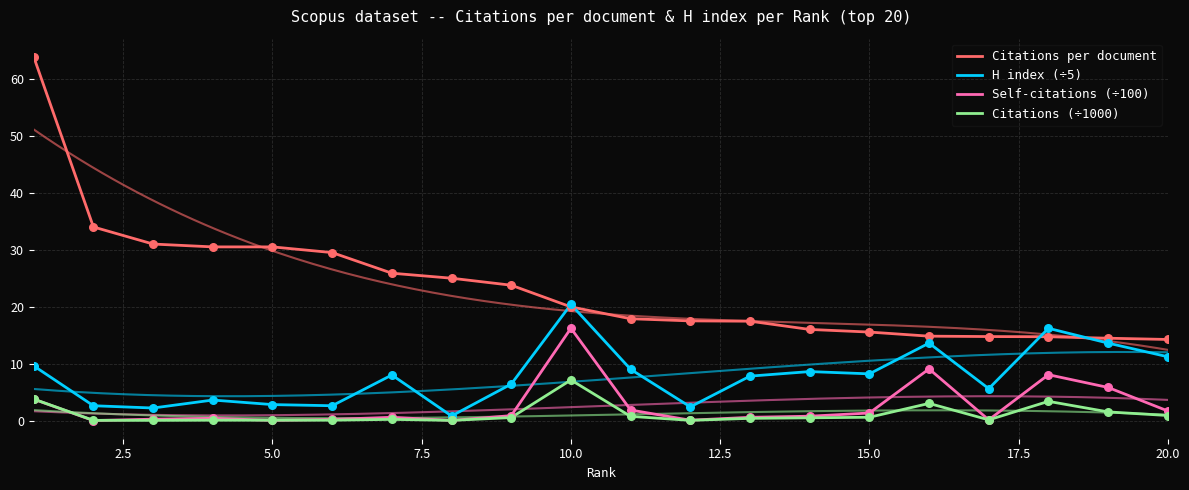

Which series has the largest total across all categories?

Citations per document